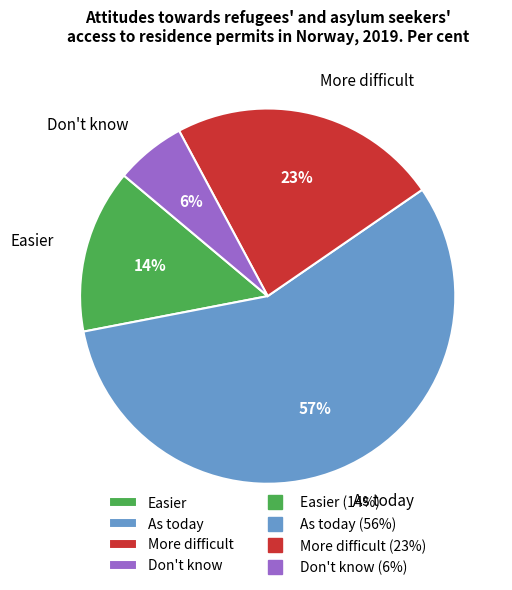

Does any single category account for the majority?

Yes